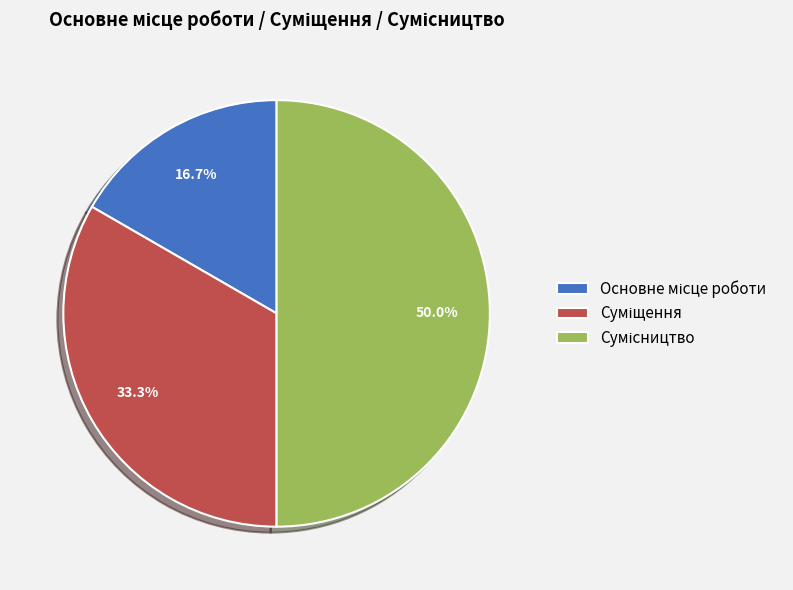

How many slices are in this pie chart?

3